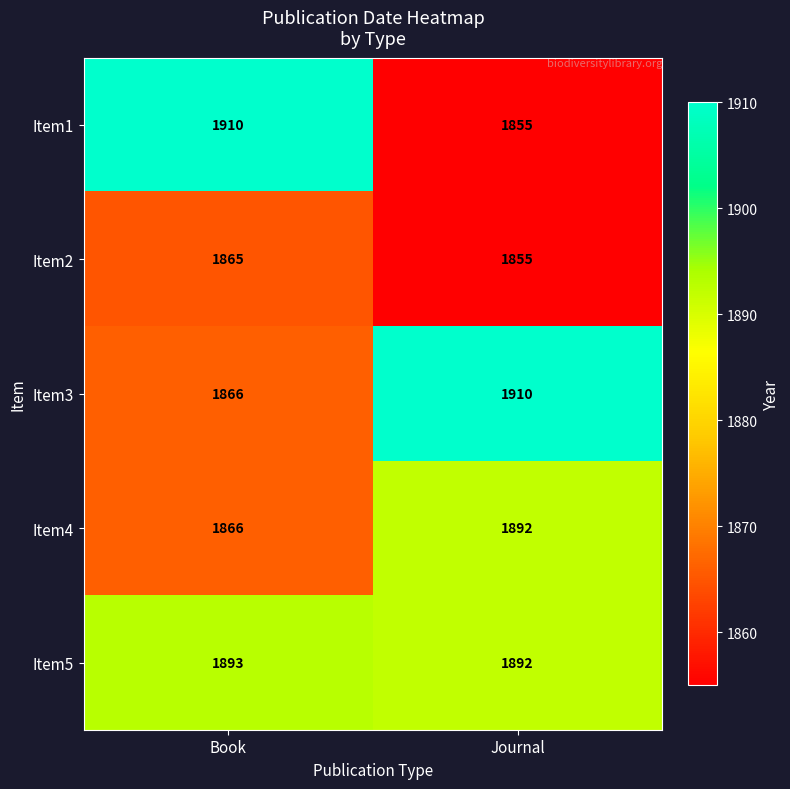

Rank the categories by Item2 value from lowest to highest.

Journal, Book